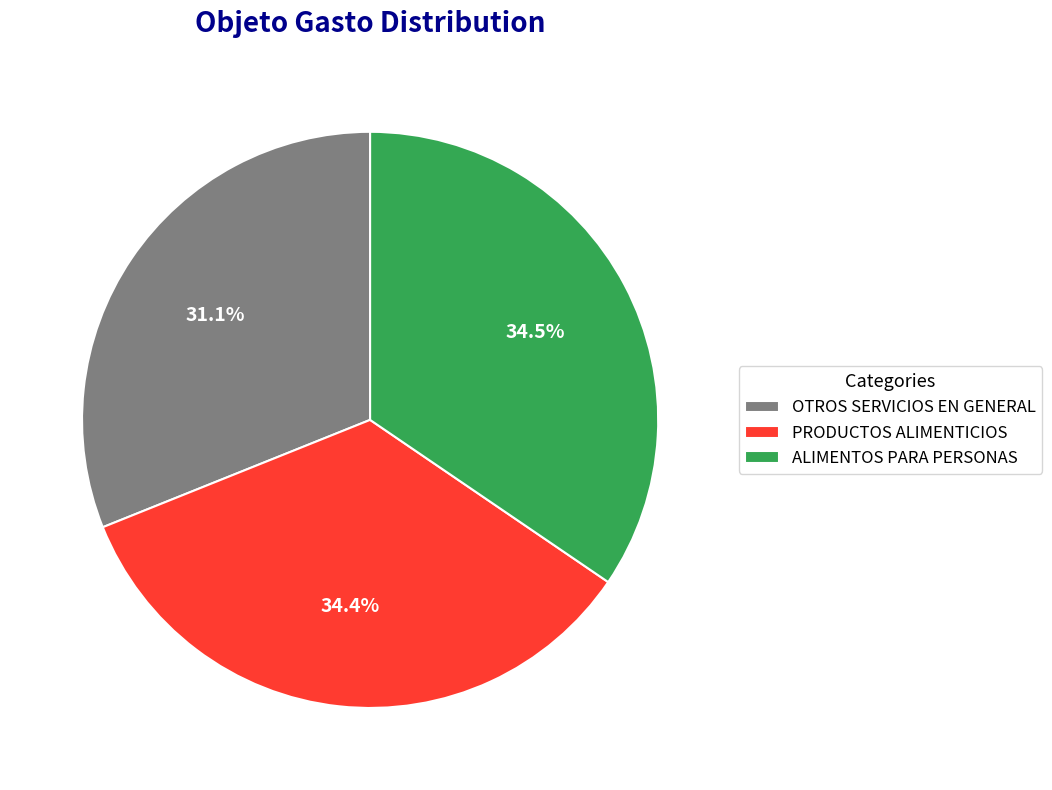

Is PRODUCTOS ALIMENTICIOS the majority of the pie?

No